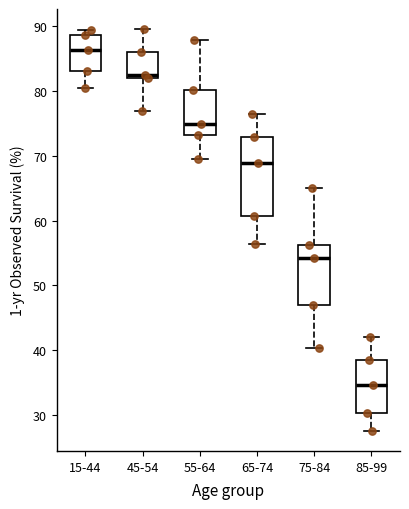

Which box's median line is the lowest?

85-99